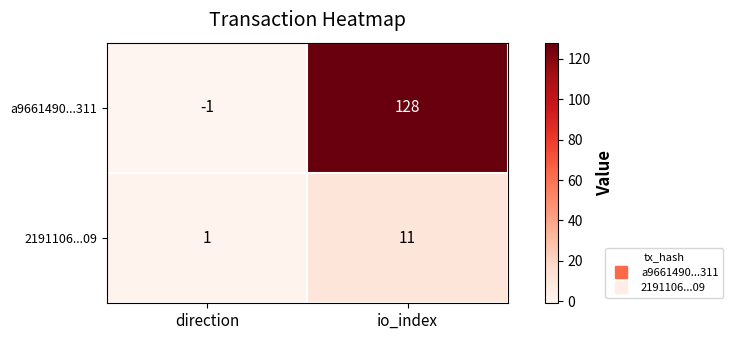

At how many categories does at least one series exceed 121?

1